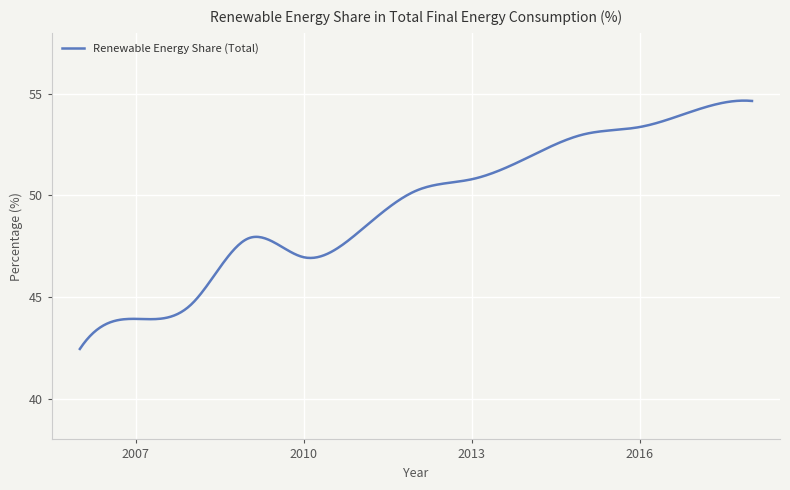

What is the greatest value displayed?

54.7